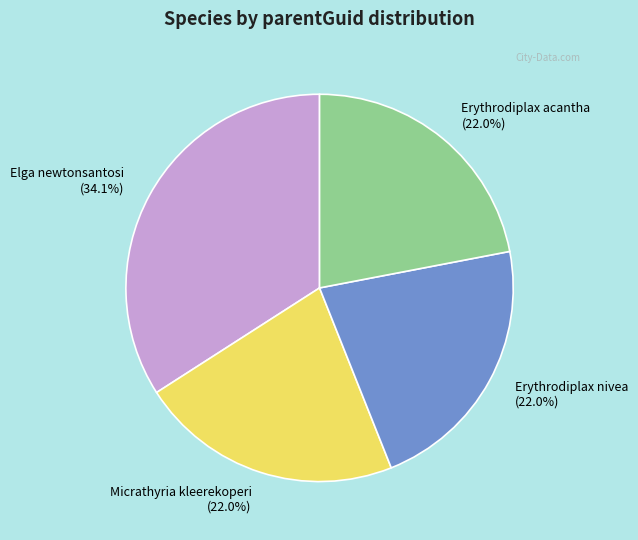

Which slice is the largest?

Elga newtonsantosi